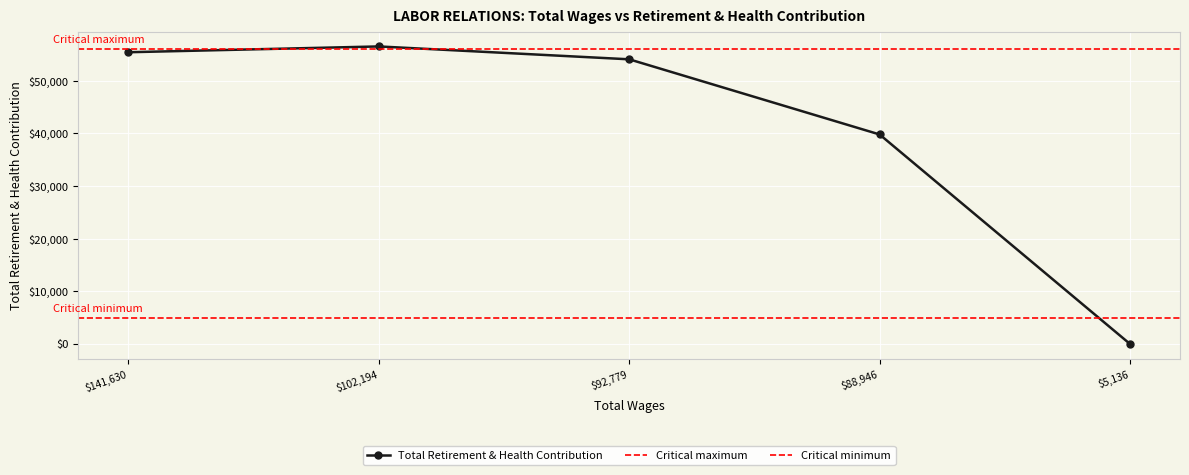

Is it true that the value at 88946.0 is 39768?

True